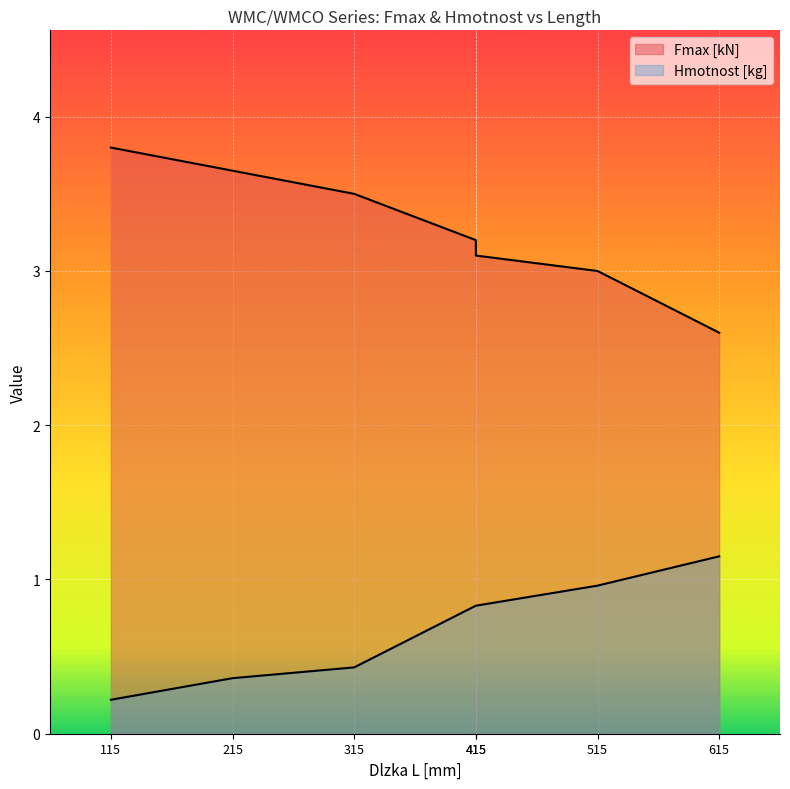

Rank the categories by Hmotnost [kg] value from lowest to highest.

115, 215, 315, 415, 415, 515, 615